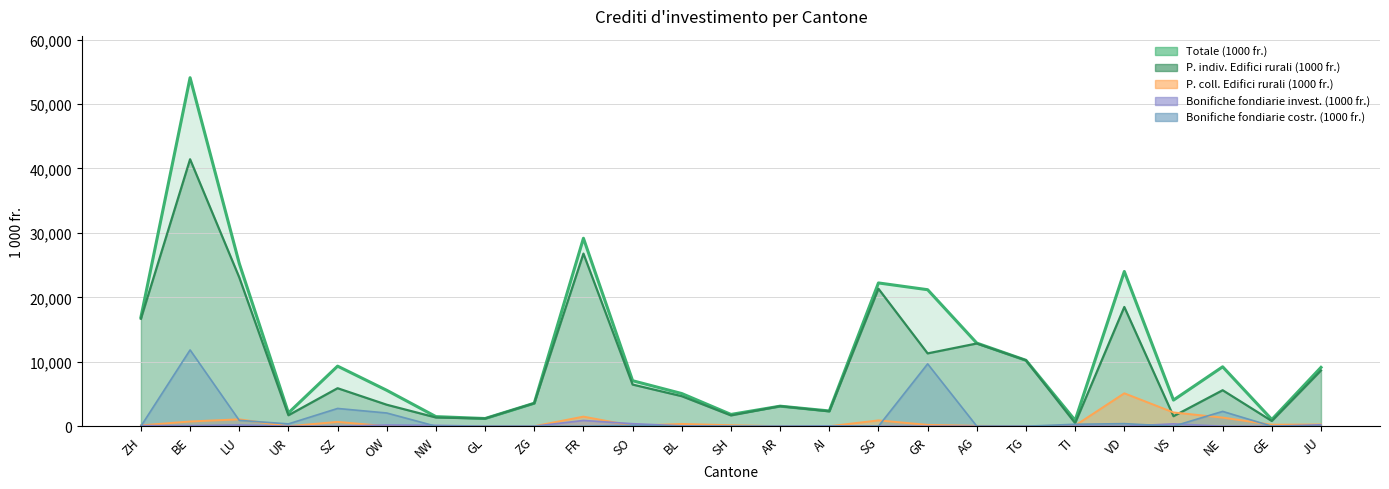

How many categories are shown in the chart?

25